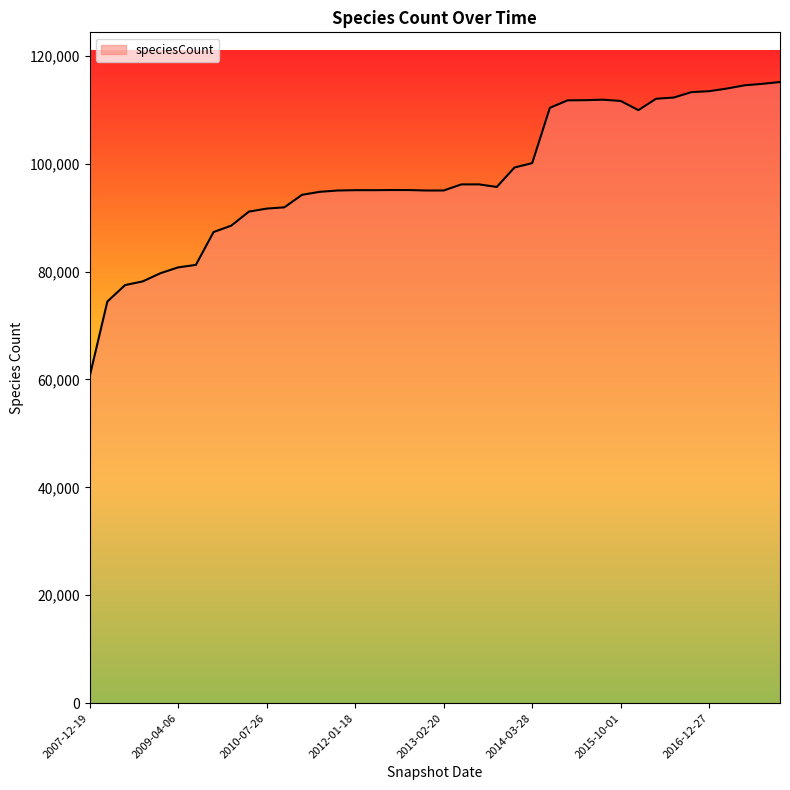

How many values are below 95115?

19